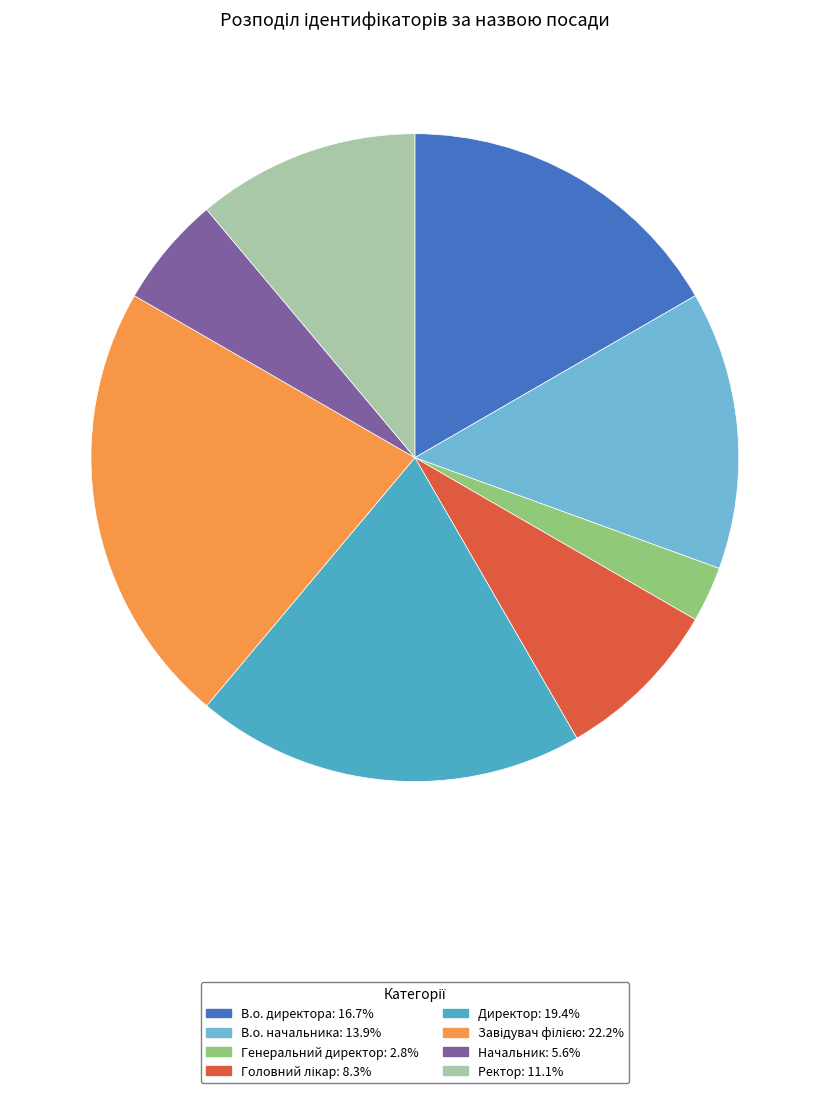

Do Директор: 19.4% and Начальник: 5.6% together represent more than half of the pie?

No